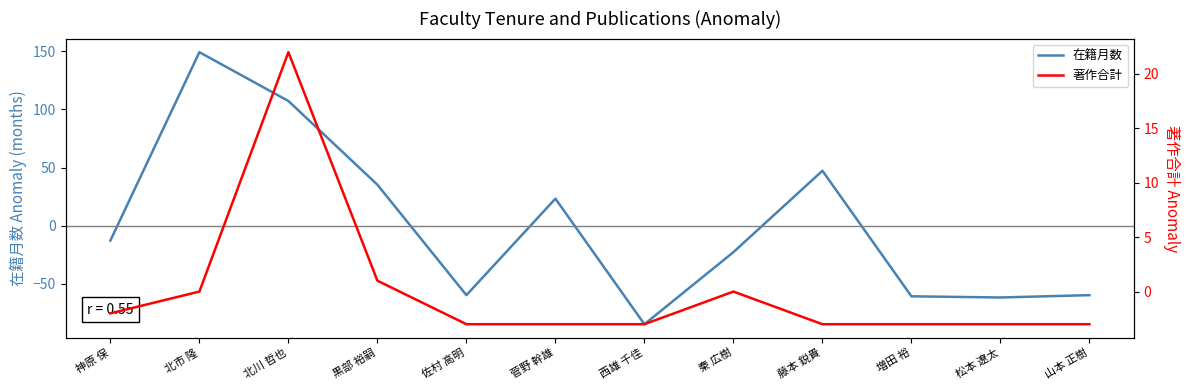

Reading left to right, transcribe all the data shown in this chart.

在籍月数: 神原 保=-12.8	北市 隆=149.2	北川 哲也=107.2	黒部 裕嗣=35.2	佐村 高明=-59.8	菅野 幹雄=23.2	西雄 千佳=-84.8	秦 広樹=-22.8	藤本 鋭貴=47.2	増田 裕=-60.8	松本 遼太=-61.8	山本 正樹=-59.8
著作合計: 神原 保=-2.0	北市 隆=0.0	北川 哲也=22.0	黒部 裕嗣=1.0	佐村 高明=-3.0	菅野 幹雄=-3.0	西雄 千佳=-3.0	秦 広樹=0.0	藤本 鋭貴=-3.0	増田 裕=-3.0	松本 遼太=-3.0	山本 正樹=-3.0